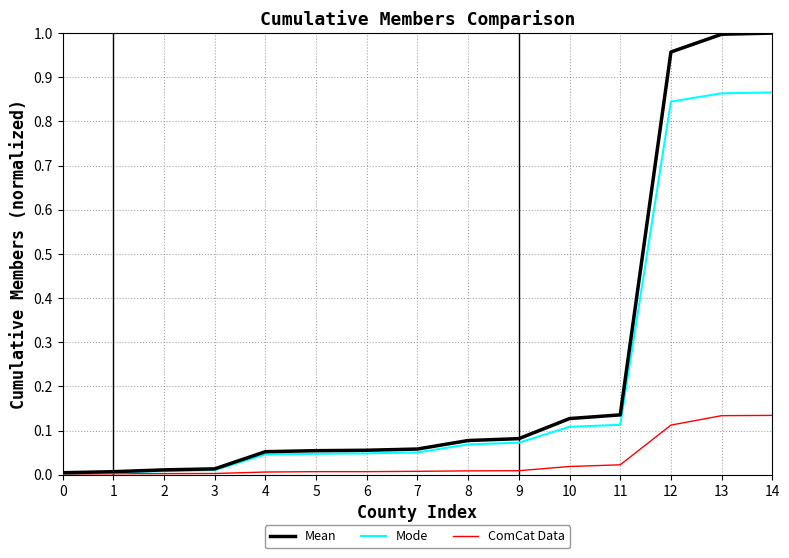

What is the average value of the Mode series?

0.2